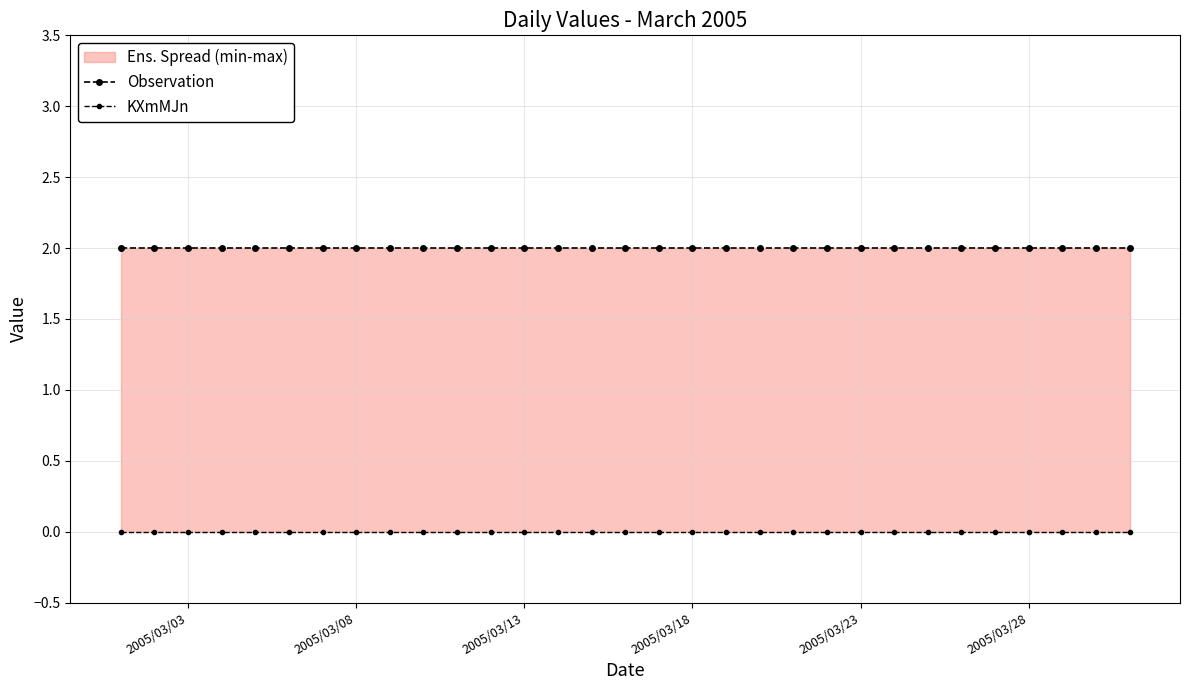

List the series in order of their peak value, highest first.

Observation, KXmMJn